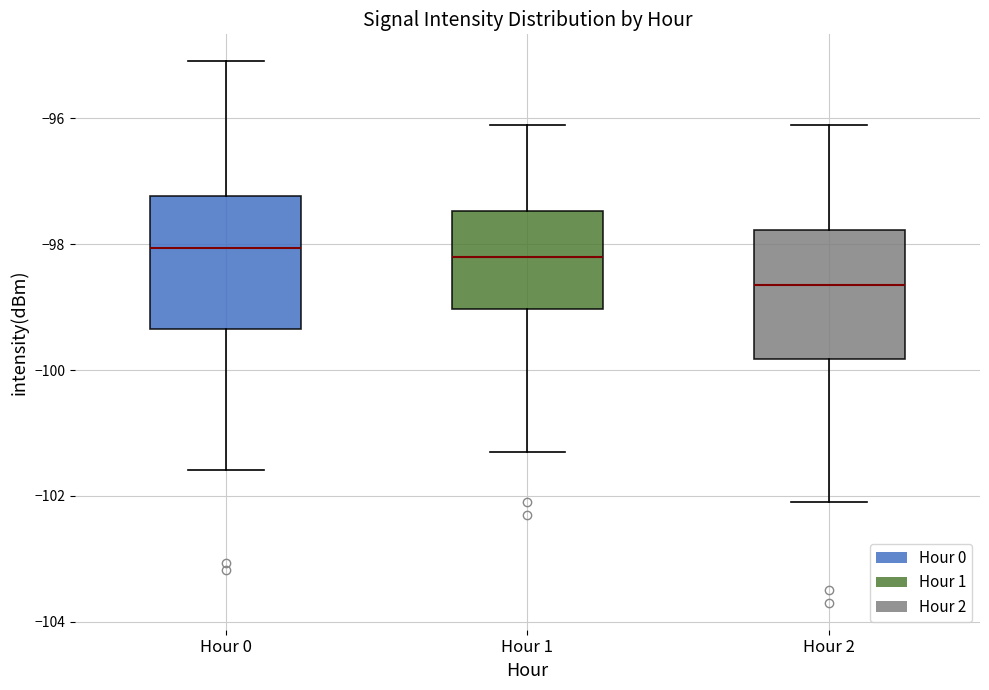

Reading left to right, read every box against the y-axis: the position of its median line, the range the box covers, and the ends of its whiskers. The values are not printed on the chart, so give them approximately, as read against the axis.

Hour 0: median -98.0, box -99.4 to -97.2, whiskers -101.6 to -95.0
Hour 1: median -98.2, box -99.0 to -97.4, whiskers -101.2 to -96.0
Hour 2: median -98.6, box -99.8 to -97.8, whiskers -102.0 to -96.0